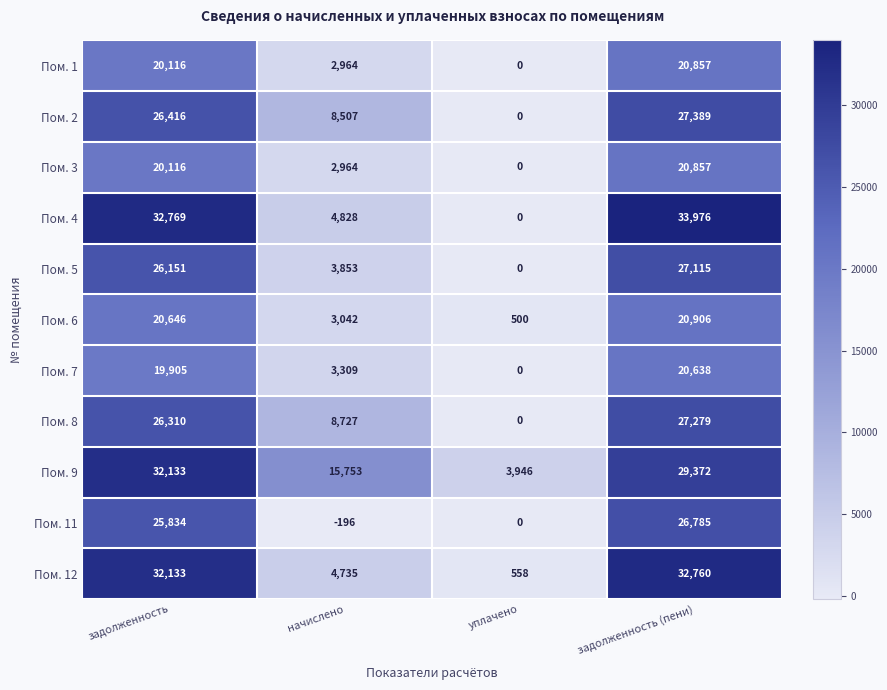

Which series changed the most between уплачено and задолженность (пени)?

Пом. 4